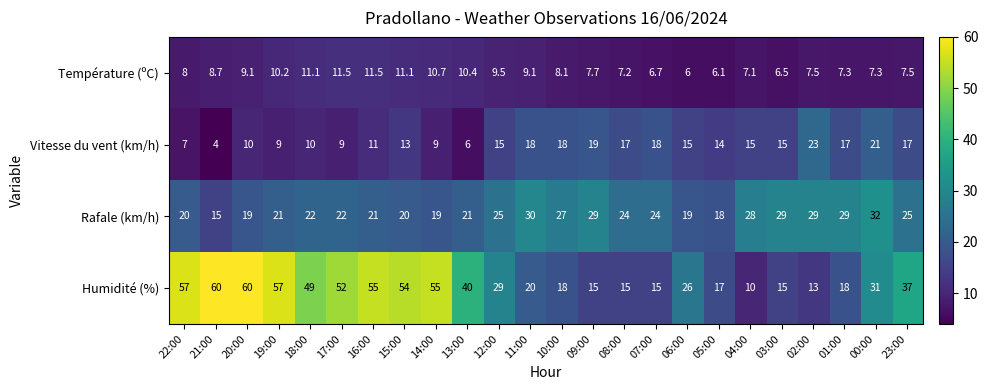

Between 02:00 and 01:00, which series saw the biggest shift?

Vitesse du vent (km/h)